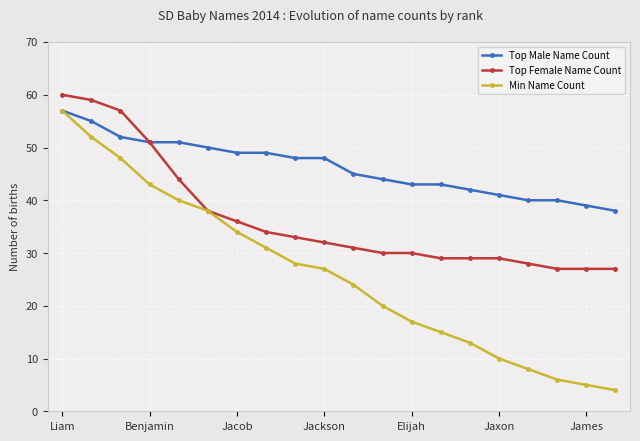

True or false: Min Name Count has more than 1 interior local peaks.

False